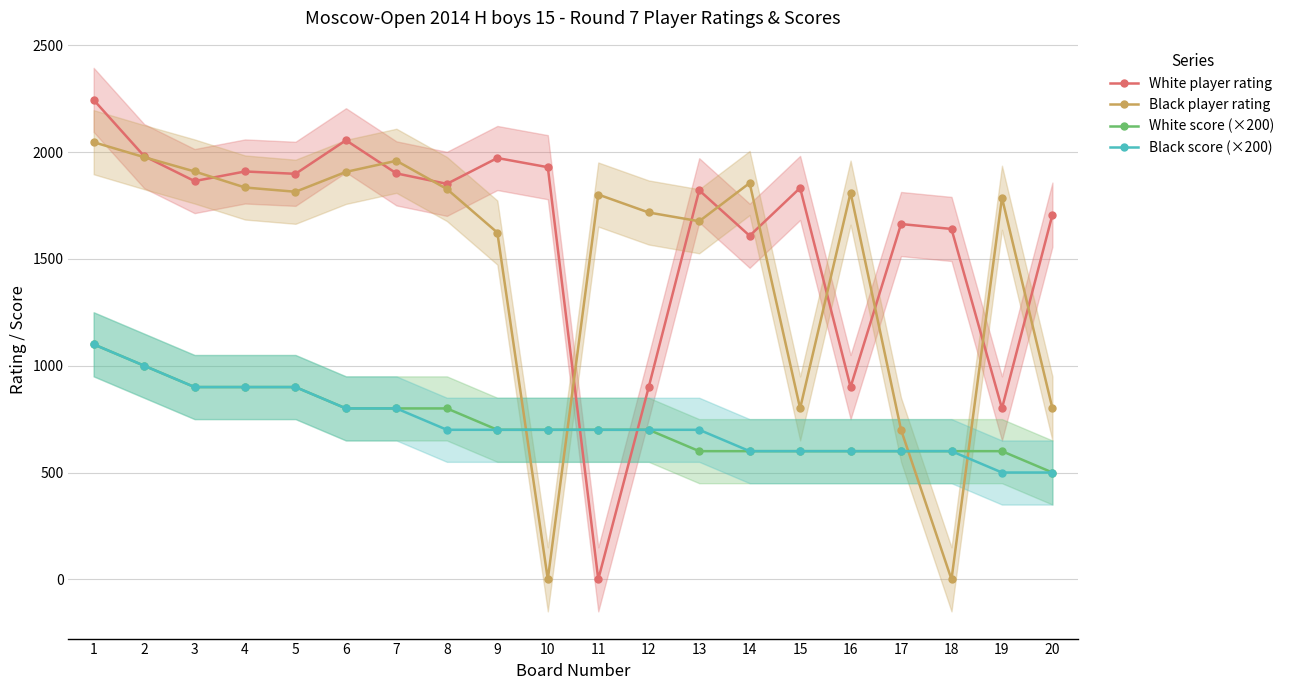

How many interior local peaks does the White player rating series have?

6